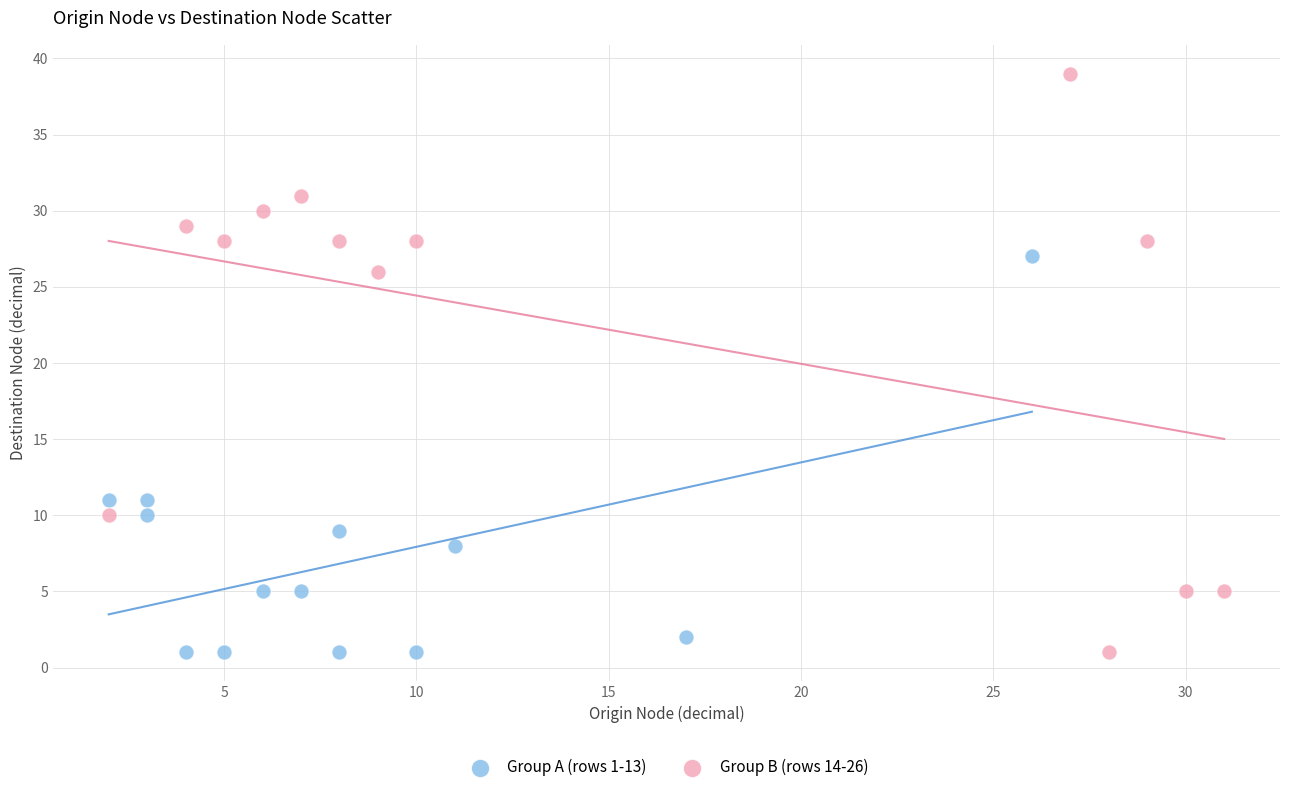

Which series has the largest Y range (max minus min)?

Group B (rows 14-26)